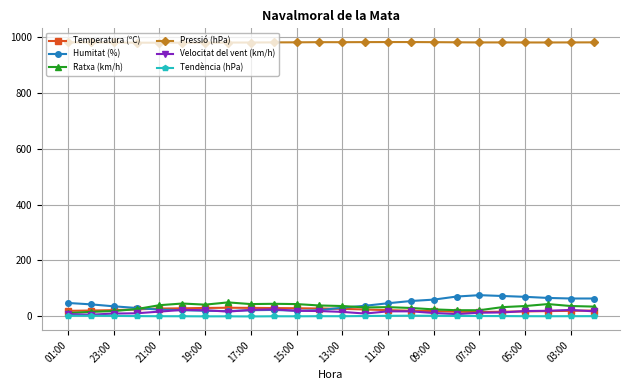

What is the value of the Humitat (%) point at the 20th from the left?

72.0